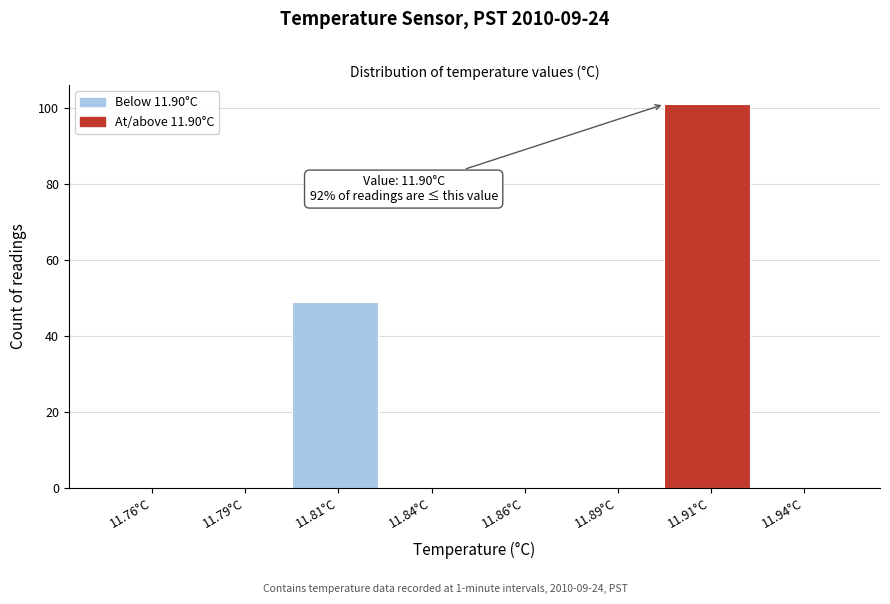

Reading left to right, transcribe all the data shown in this chart.

11.76°C=0	11.79°C=0	11.81°C=49	11.84°C=0	11.86°C=0	11.89°C=0	11.91°C=101	11.94°C=0